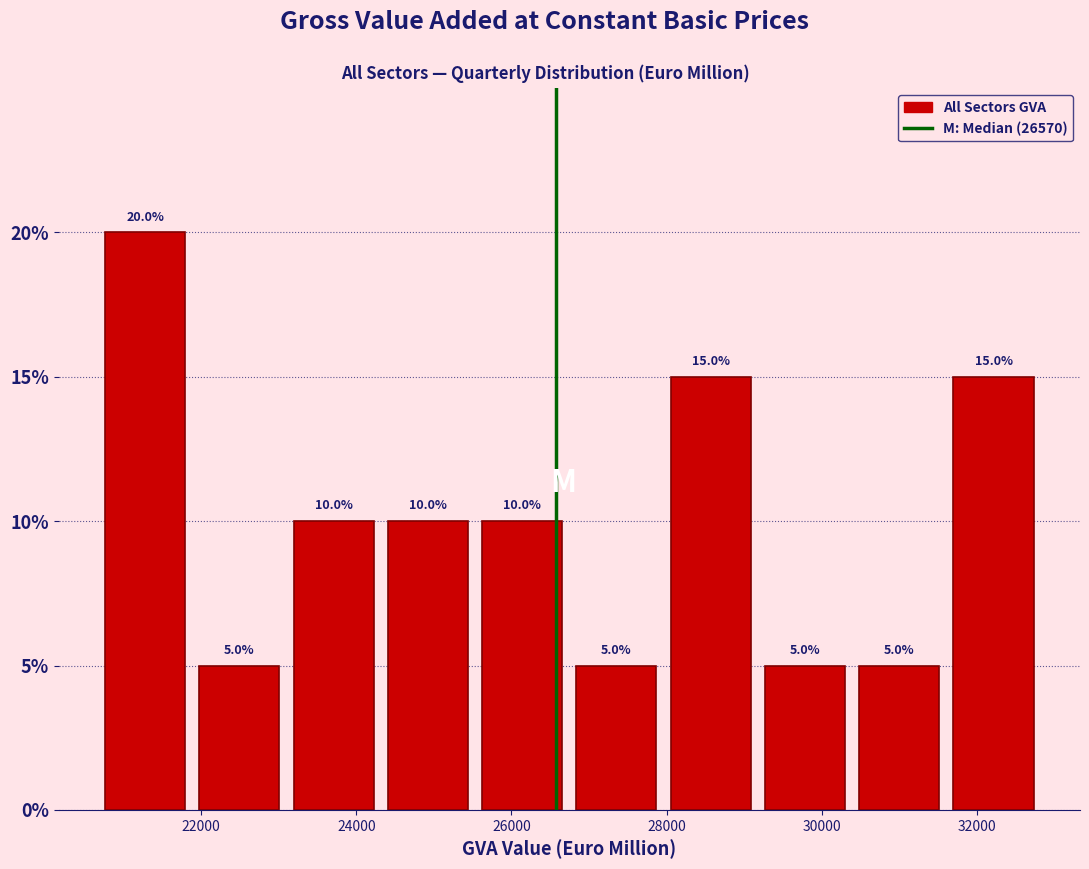

Reading left to right, list every bar in this chart as the range it spans on the x-axis followed by its height. The bar edges are not printed on the chart, so give them approximately, as read against the axis.

20600 to 21800: 20.0
21800 to 23200: 5.0
23200 to 24400: 10.0
24400 to 25600: 10.0
25600 to 26800: 10.0
26800 to 28000: 5.0
28000 to 29200: 15.0
29200 to 30400: 5.0
30400 to 31600: 5.0
31600 to 32800: 15.0